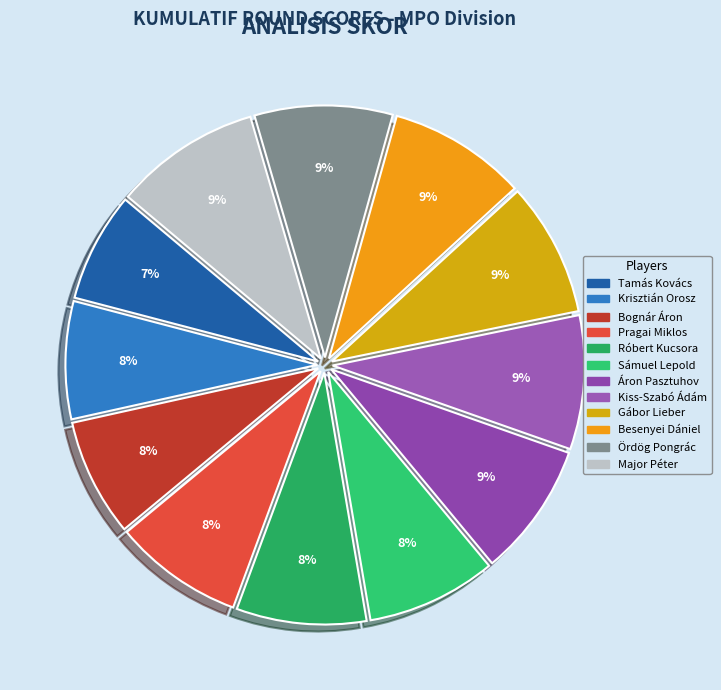

Which slice is the largest?

Major Péter